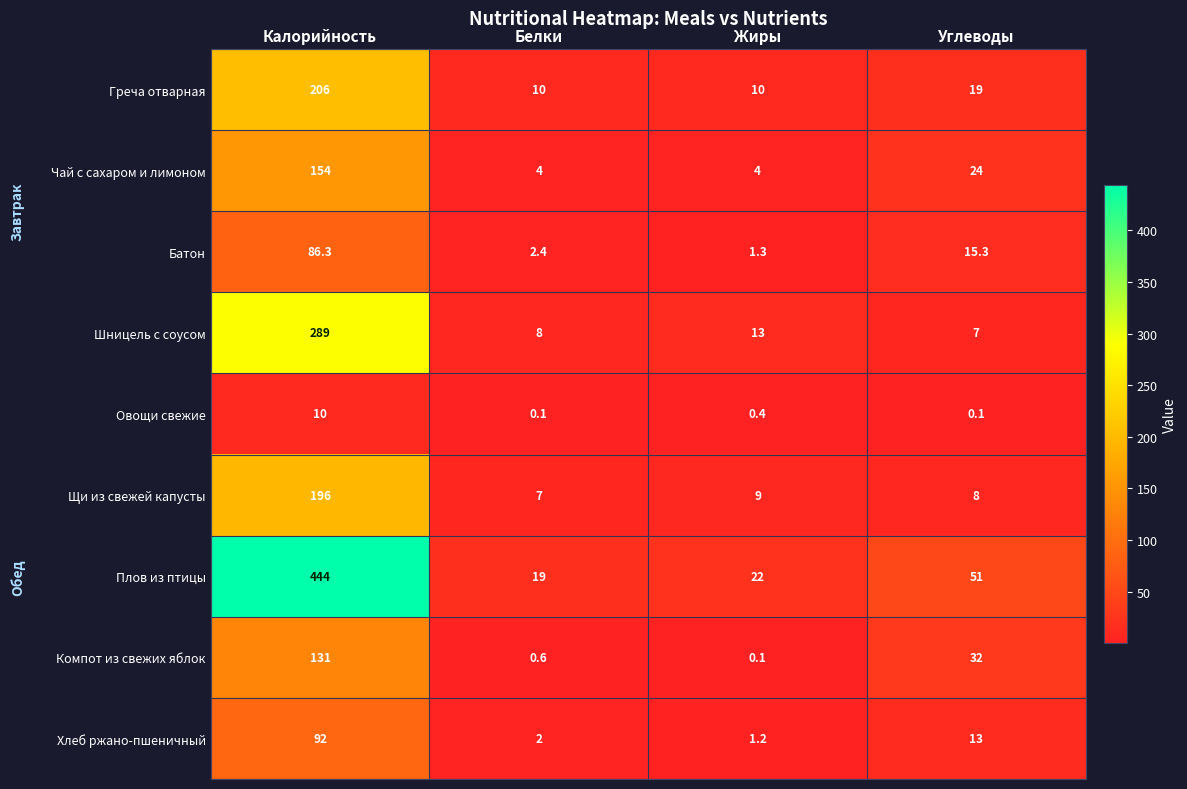

Rank the series at Углеводы from lowest to highest value.

Овощи свежие, Шницель с соусом, Щи из свежей капусты, Хлеб ржано-пшеничный, Батон, Греча отварная, Чай с сахаром и лимоном, Компот из свежих яблок, Плов из птицы